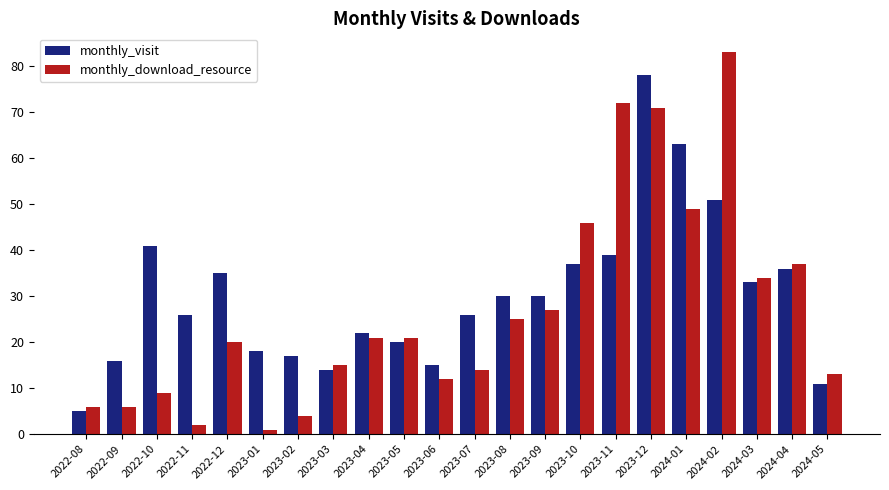

At 2023-01, list the series in order from largest to smallest.

monthly_visit, monthly_download_resource